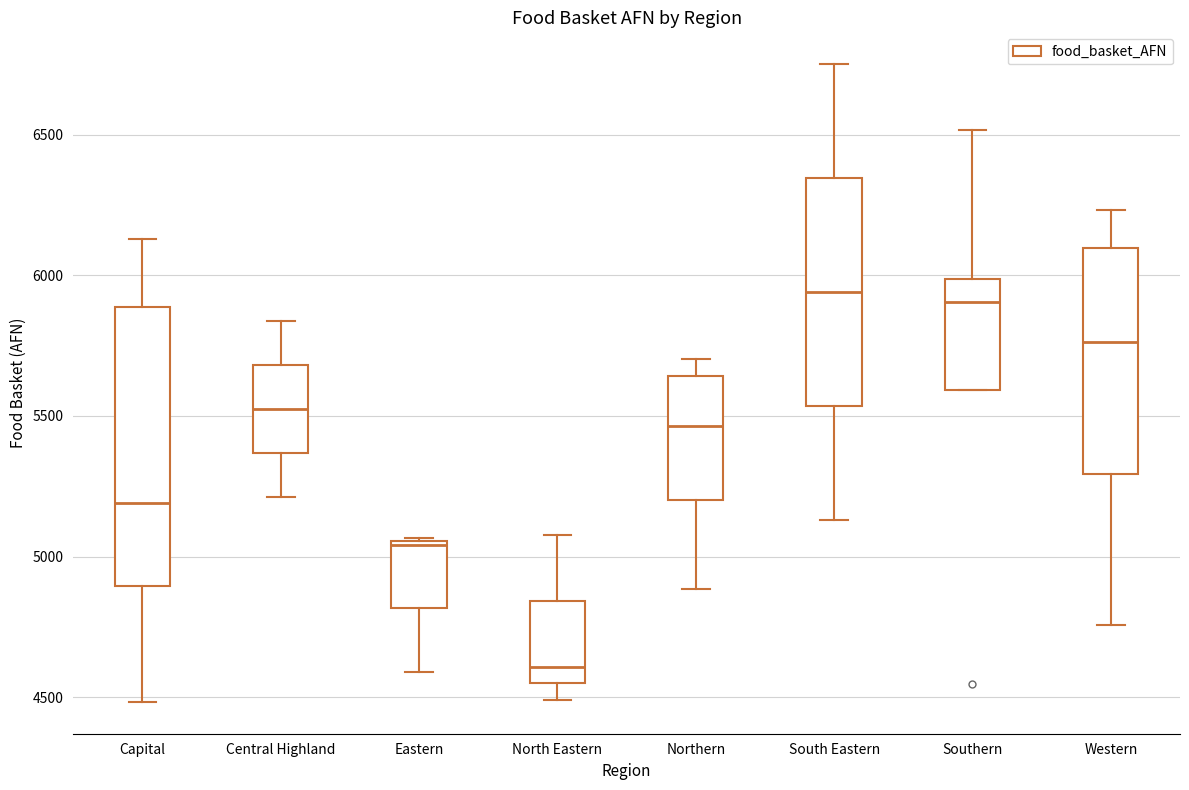

Which box's median line is the lowest?

North Eastern